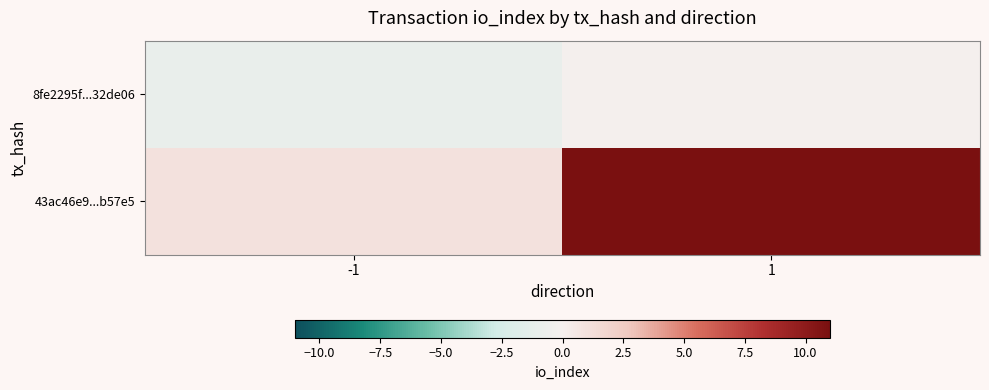

Reading right to left, transcribe all the data shown in this chart.

8fe2295f...32de06: 1=0	-1=-1
43ac46e9...b57e5: 1=11	-1=1